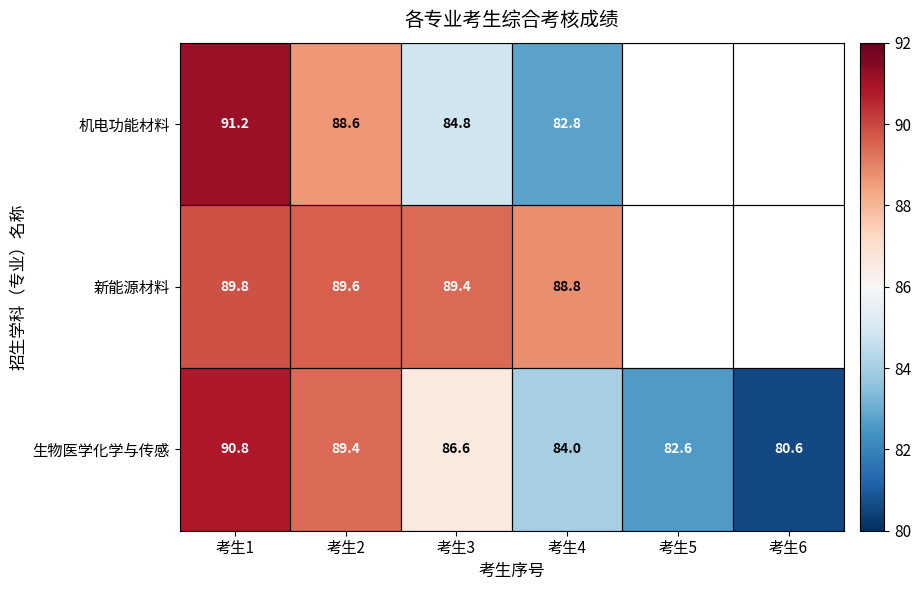

What is the difference between the highest and lowest values at 考生4?

6.0